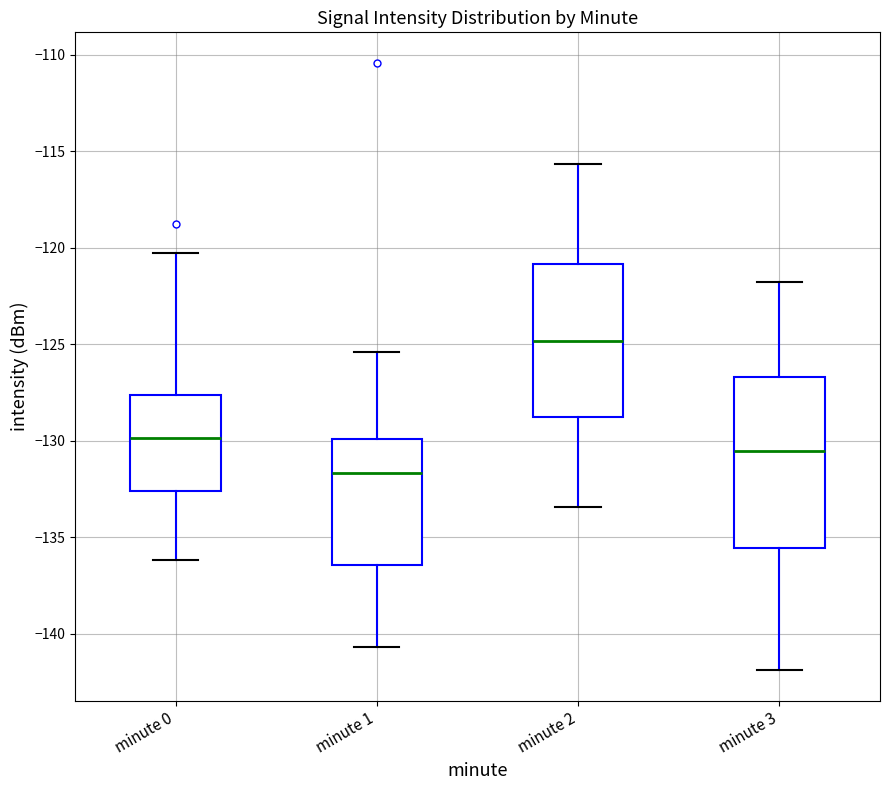

Reading left to right, transcribe this box plot: for each box, give where its median line is, the range the box spans, and where its two whiskers end, as read against the y-axis. The values are not printed on the chart, so give them approximately, as read against the axis.

minute 0: median -130.0, box -132.5 to -127.5, whiskers -136.0 to -120.5
minute 1: median -131.5, box -136.5 to -130.0, whiskers -140.5 to -125.5
minute 2: median -125.0, box -129.0 to -121.0, whiskers -133.5 to -115.5
minute 3: median -130.5, box -135.5 to -126.5, whiskers -142.0 to -122.0